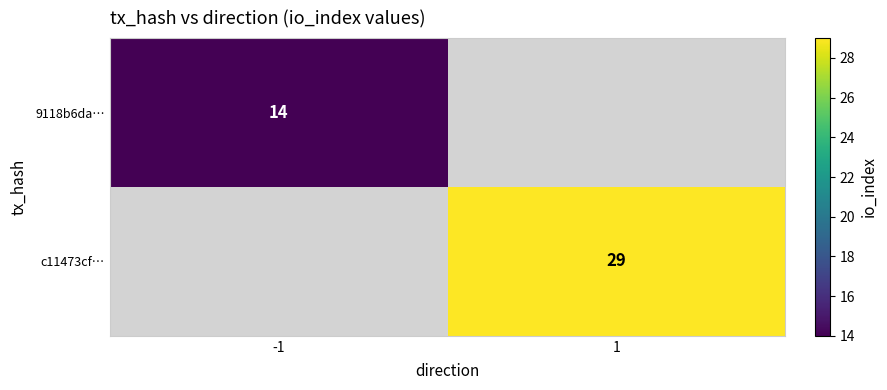

The 9118b6da… series shows 19 at -1. True or false?

False